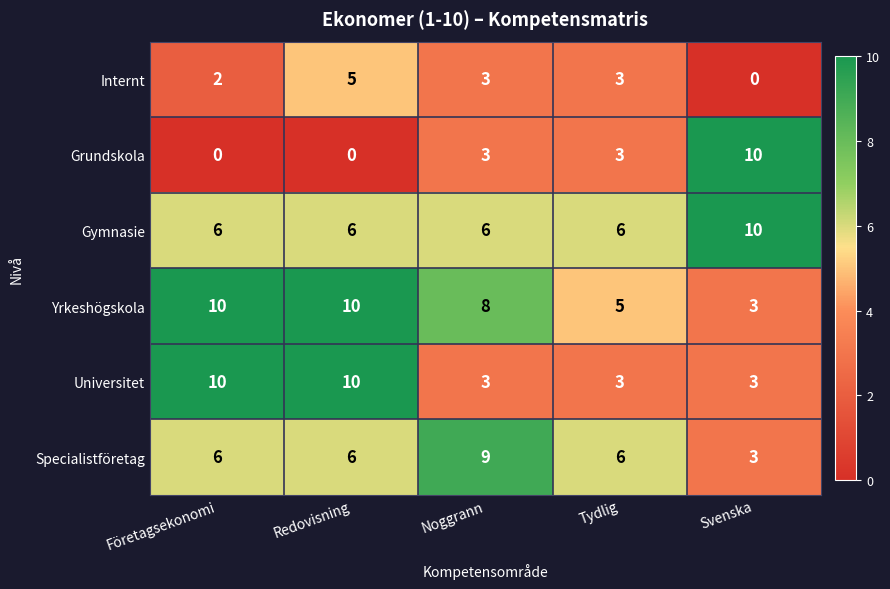

Which series has the widest spread of values?

Grundskola